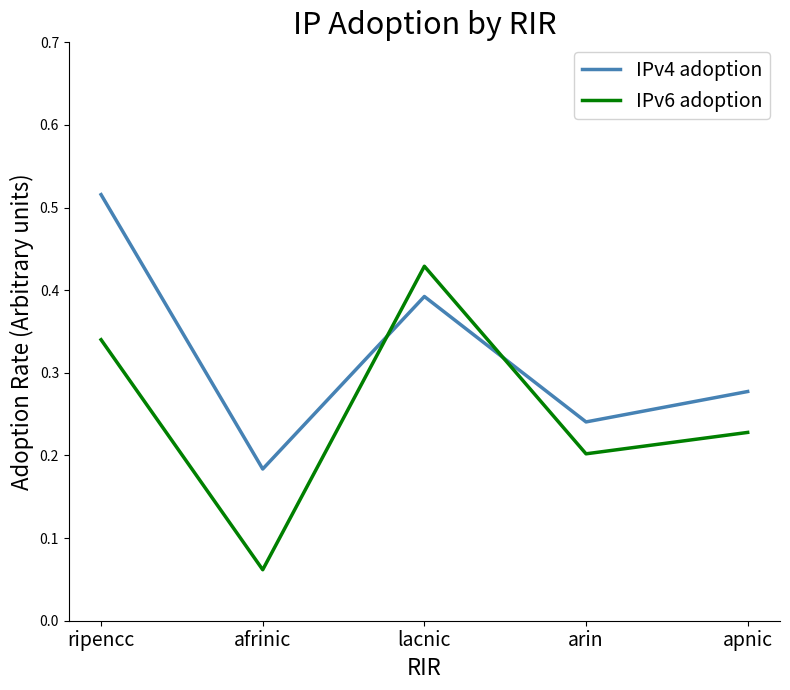

Between ripencc and arin, which series saw the biggest shift?

IPv4 adoption